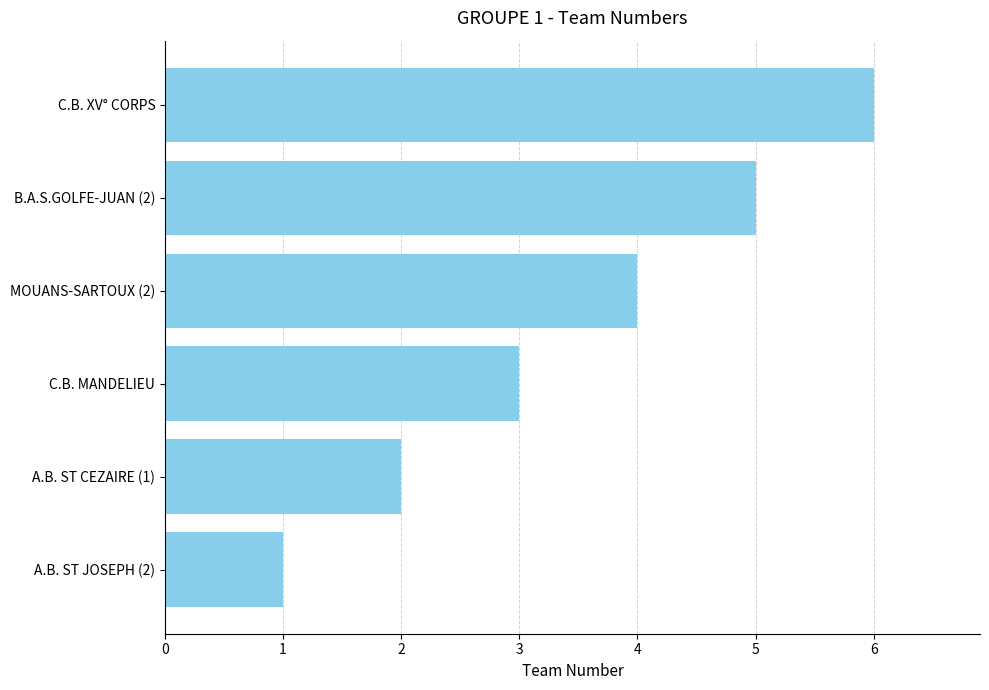

The chart shows a value of 6 at C.B. XV° CORPS. True or false?

True